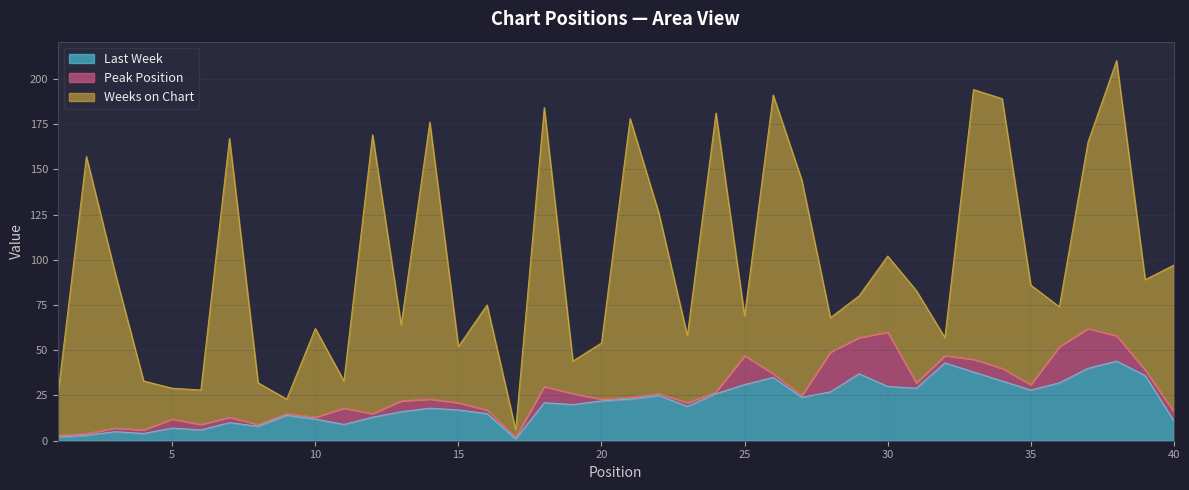

What are all the series names shown in the legend?

Last Week, Peak Position, Weeks on Chart